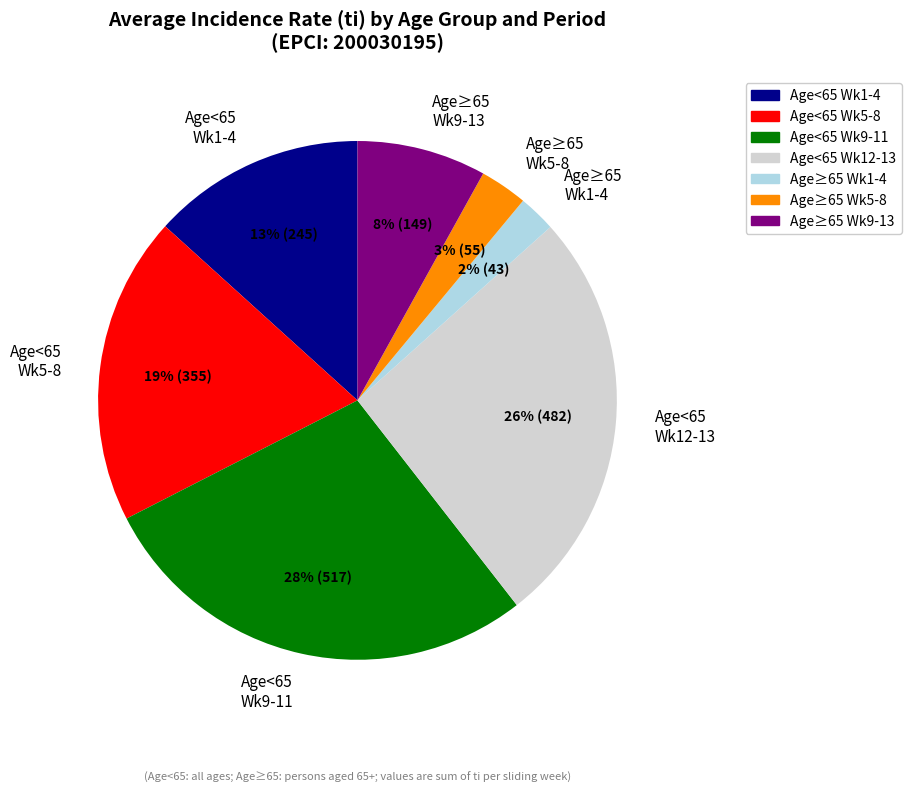

Which slice is the largest?

Age<65 Wk9-11